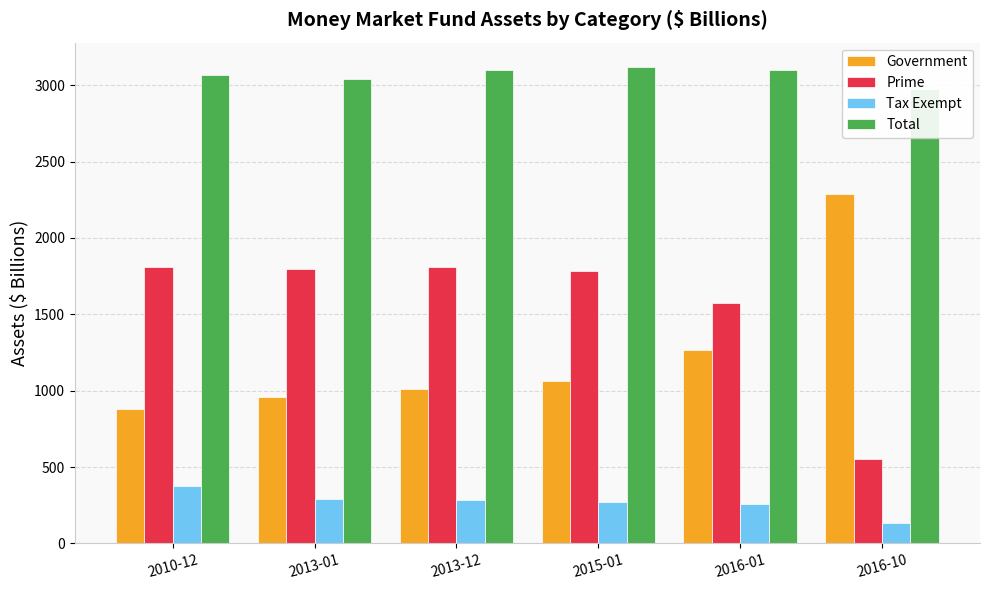

What is the lowest value of the Tax Exempt series?

135.4